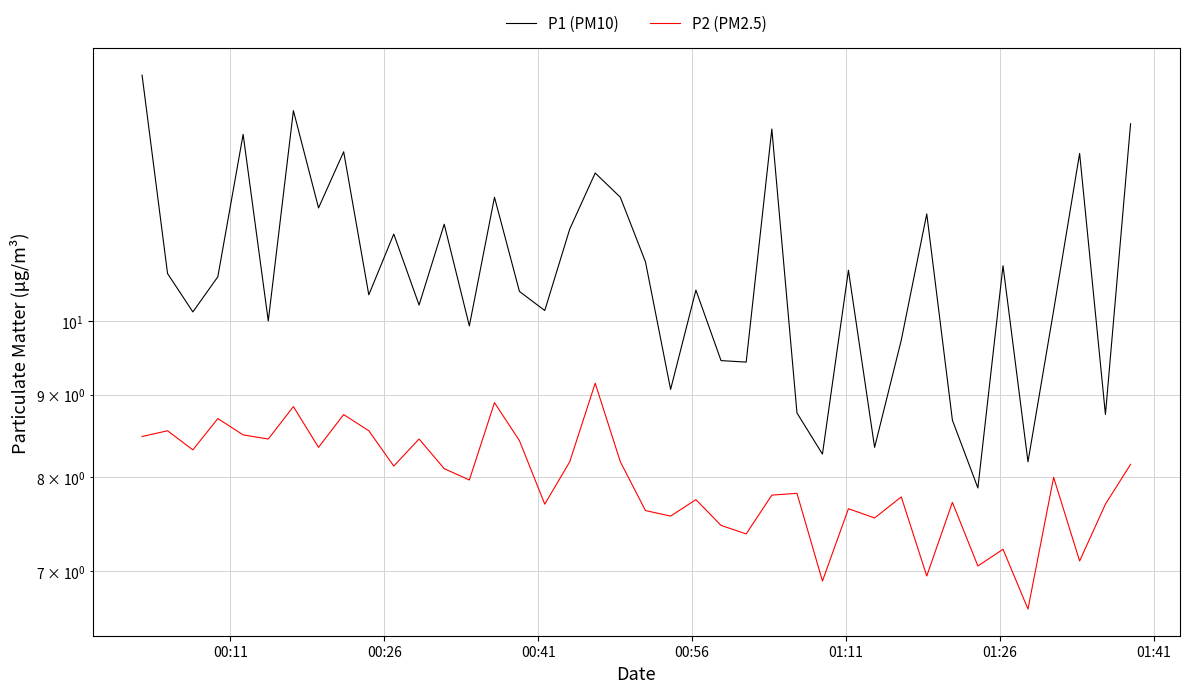

Reading left to right, what are all the values shown in this chart?

P1 (PM10): 14.2	10.7	10.1	10.7	13.1	10.0	13.5	11.8	12.7	10.4	11.3	10.2	11.5	9.9	11.9	10.4	10.2	11.4	12.3	11.9	10.9	9.1	10.4	9.4	9.4	13.2	8.8	8.3	10.8	8.3	9.7	11.7	8.7	7.9	10.8	8.2	10.2	12.7	8.8	13.2
P2 (PM2.5): 8.5	8.6	8.3	8.7	8.5	8.4	8.8	8.3	8.8	8.6	8.1	8.4	8.1	8.0	8.9	8.4	7.7	8.2	9.2	8.2	7.6	7.6	7.8	7.5	7.4	7.8	7.8	6.9	7.7	7.5	7.8	7.0	7.7	7.0	7.2	6.6	8.0	7.1	7.7	8.2